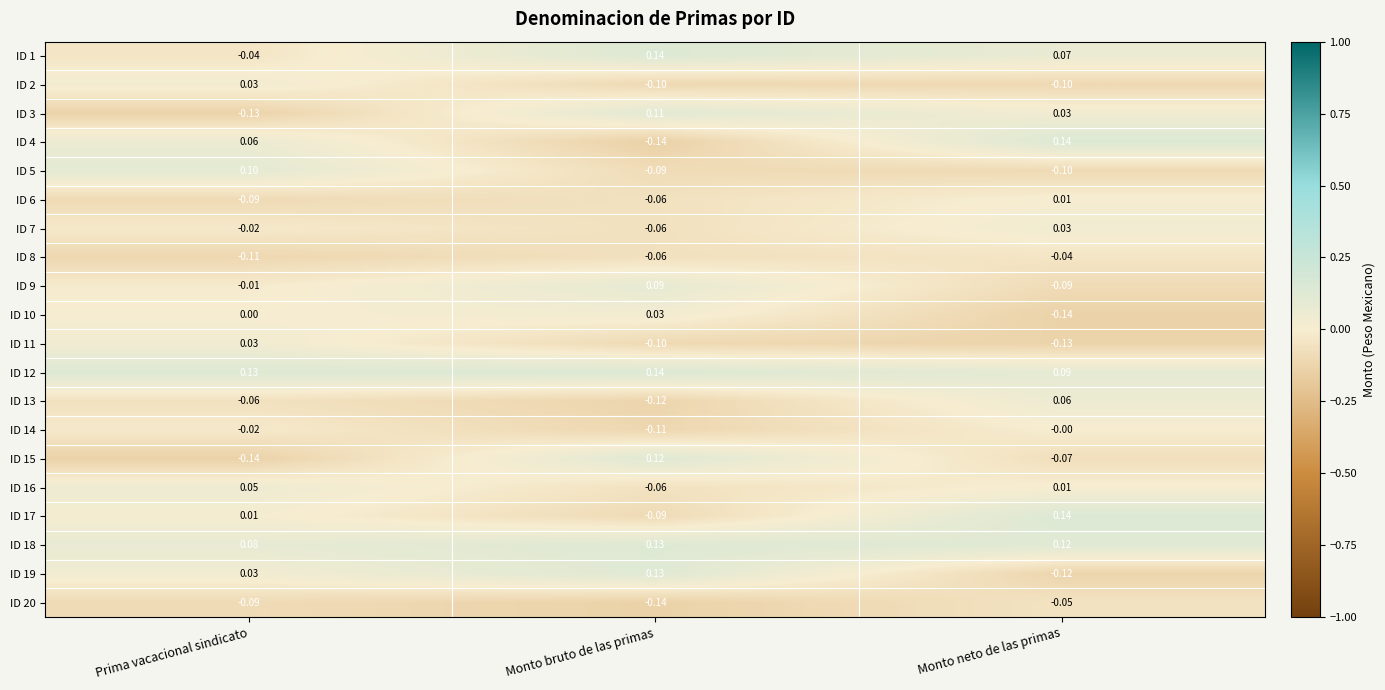

Which series changed the most between Prima vacacional sindicato and Monto bruto de las primas?

ID 15